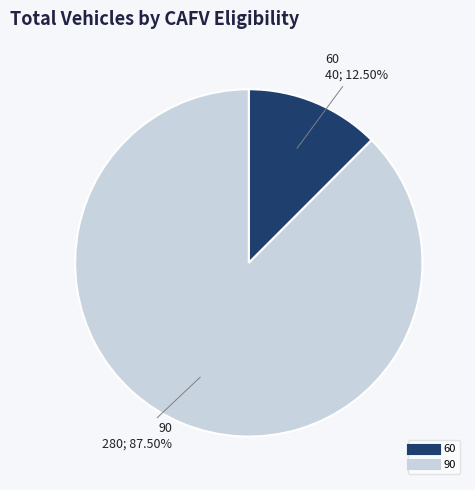

Which category accounts for the majority?

90